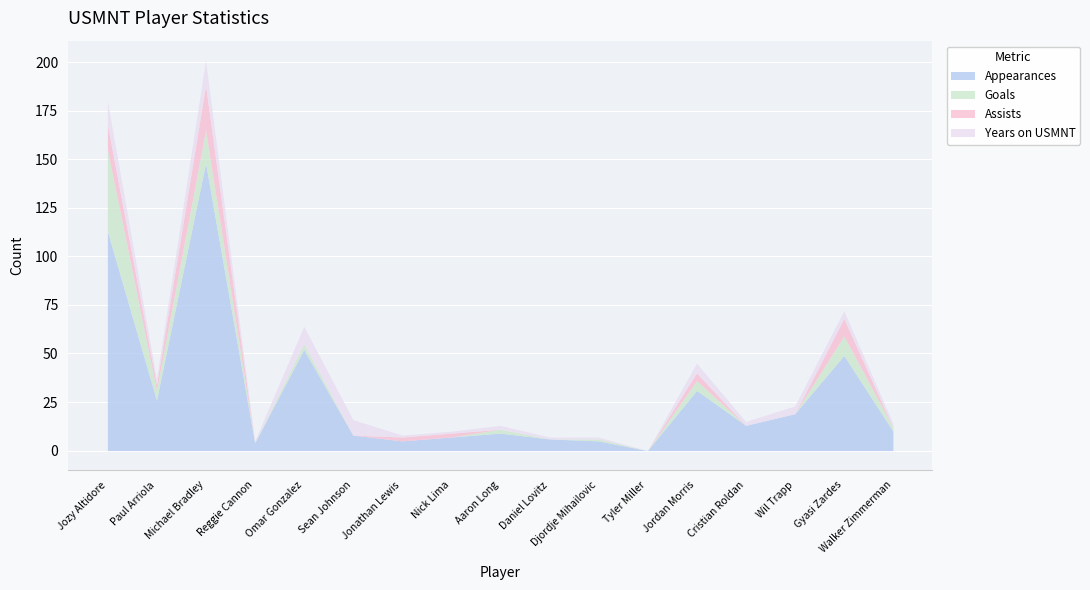

Reading right to left, what are all the values shown in this chart?

Appearances: 10	49	19	13	31	0	5	6	9	7	5	8	52	4	148	26	113
Goals: 2	10	0	0	5	0	1	0	2	0	0	0	3	0	17	5	42
Assists: 0	9	0	0	4	0	0	0	0	2	2	0	0	0	23	3	13
Years on USMNT: 2	4	4	2	5	0	1	1	2	1	1	8	9	1	13	3	12